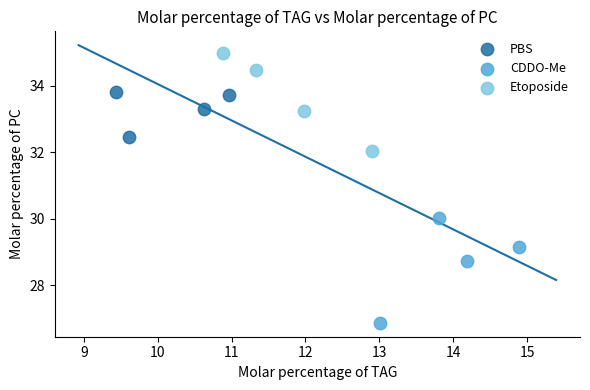

Which series reaches the maximum Y coordinate?

Etoposide